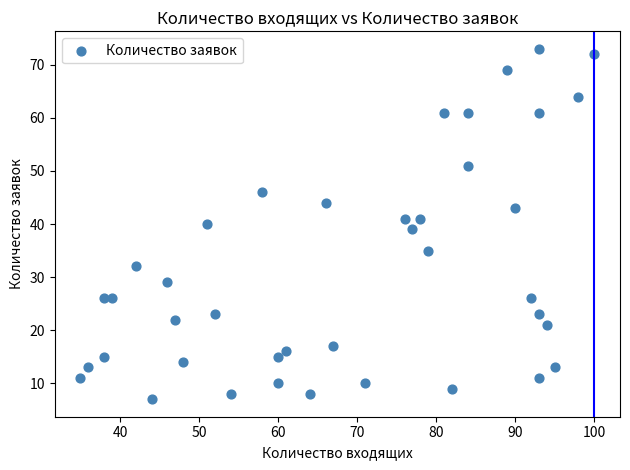

What is the range of Y values (max minus min)?

66